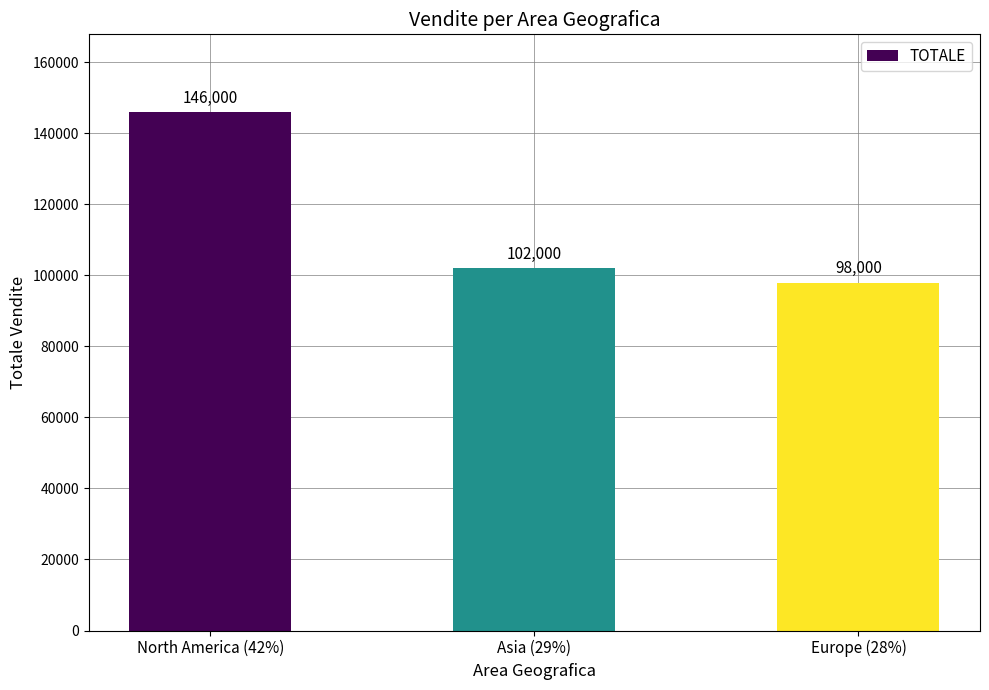

Between Asia (29%) and Europe (28%), which is larger?

Asia (29%)